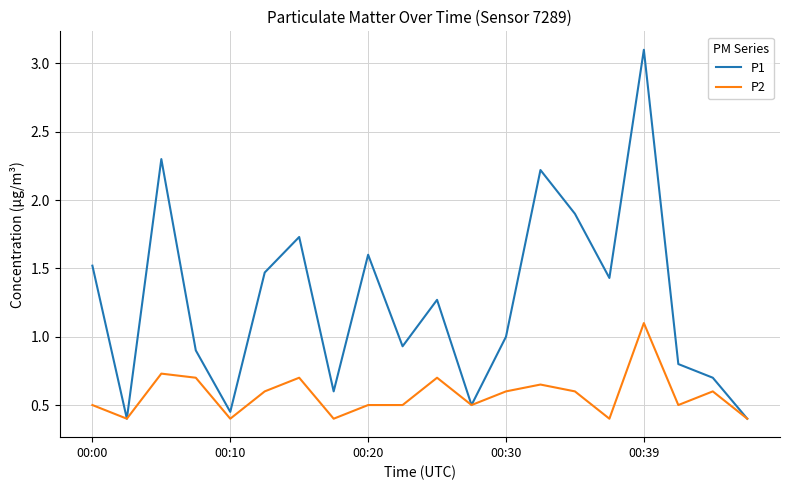

How many P2 values are between 0 and 1?

19